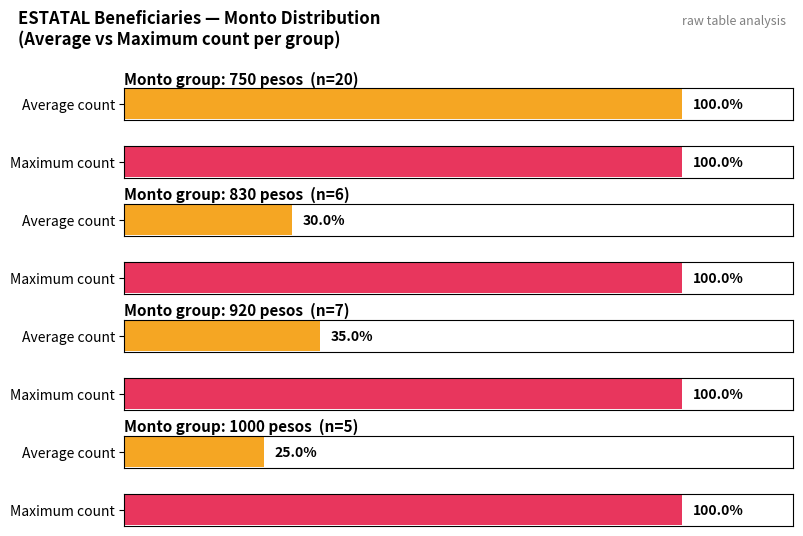

The Maximum utilization series shows 280 at CHAVEZ. True or false?

False